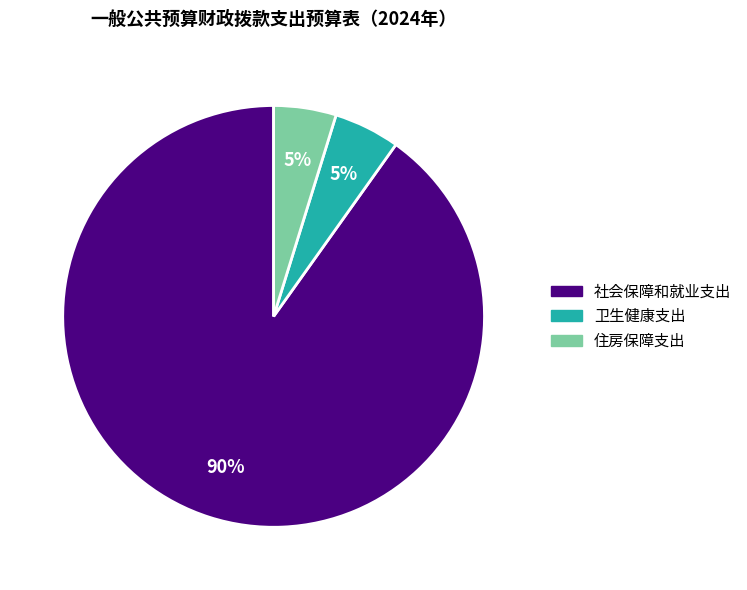

To the nearest percent, what is the combined percentage of 住房保障支出 and 社会保障和就业支出?

95%